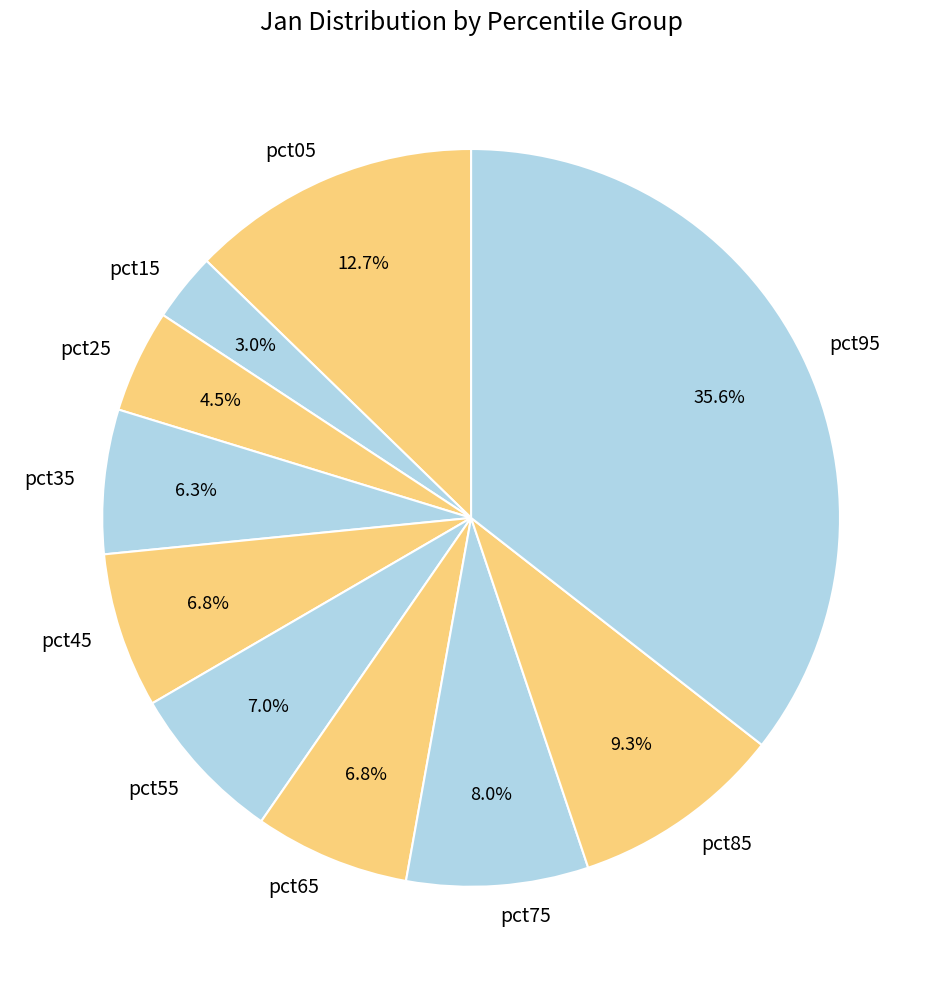

To the nearest percent, what percentage of the pie is pct15?

3%